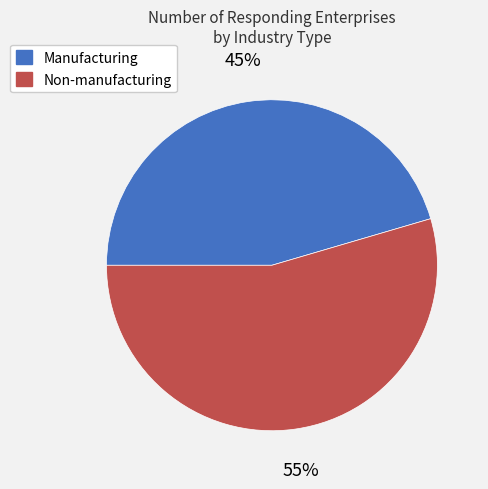

How many segments does this pie chart have?

2